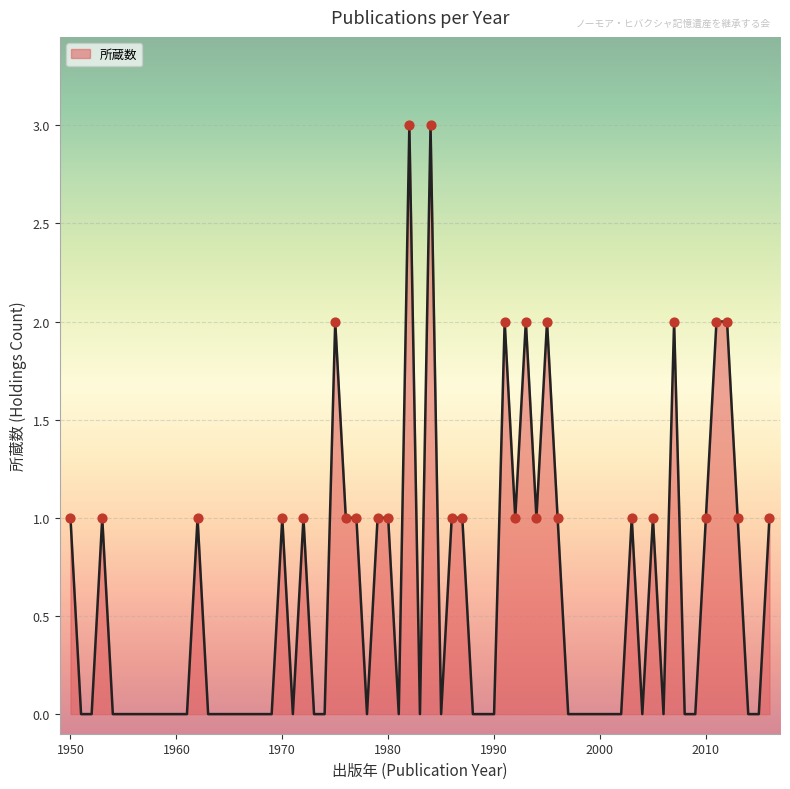

What is the maximum value shown in the chart?

3